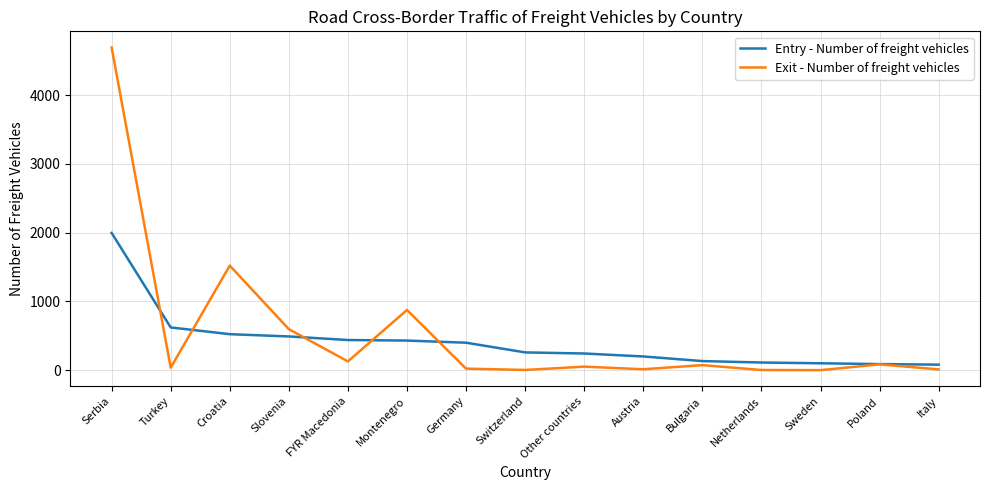

True or false: Exit - Number of freight vehicles has a value of 2538 at Sweden.

False